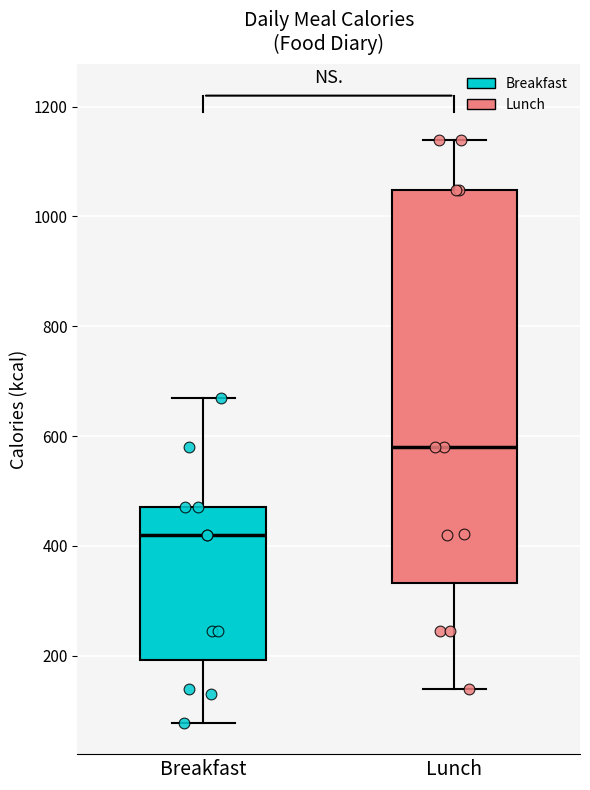

Which box is the tallest, from its lower edge to its upper edge?

Lunch